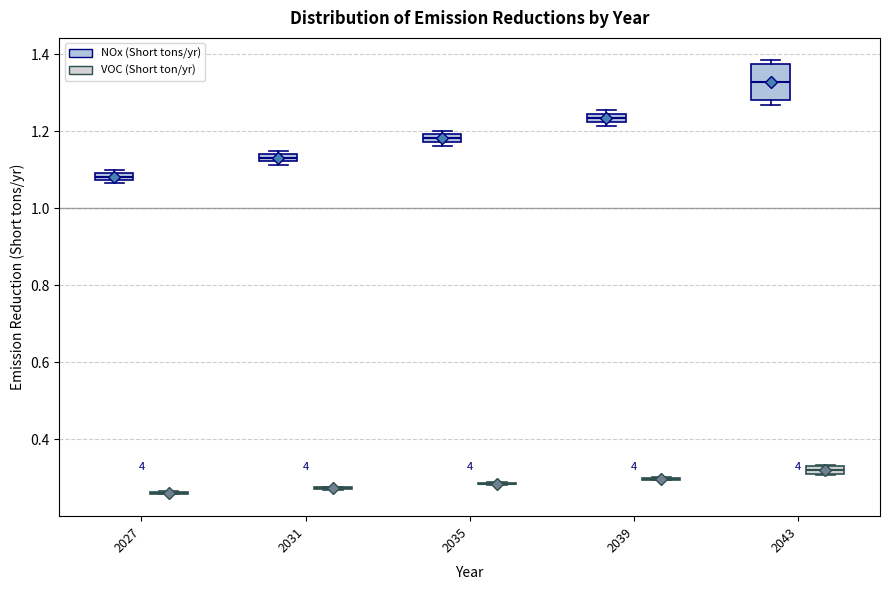

Which box is the tallest, from its lower edge to its upper edge?

2043 (NOx (Short tons/yr))